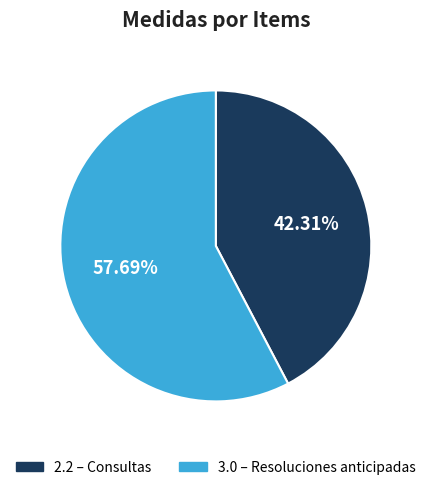

What is the ratio of the value at 3.0 to the value at 2.2?

1.4